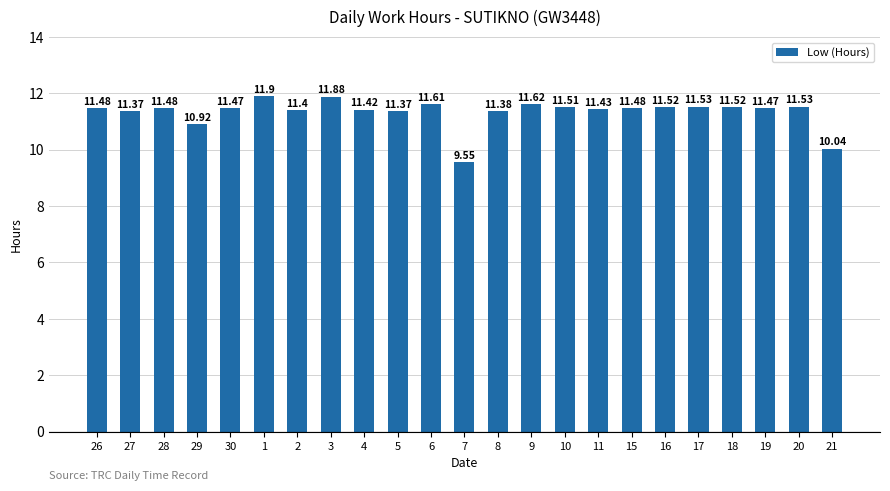

Which has a higher value, 18 or 15?

18